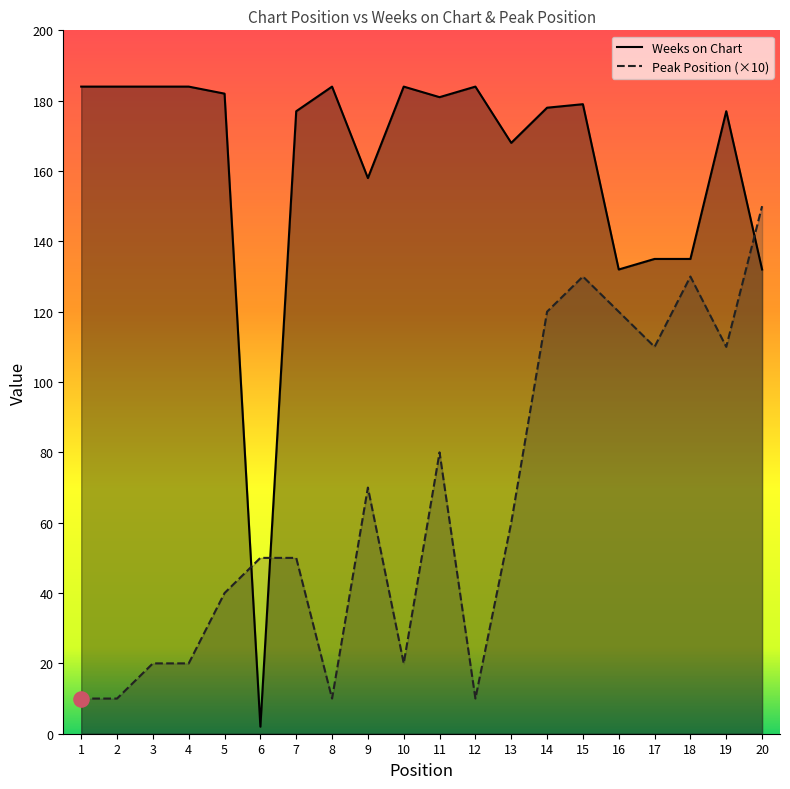

Which series has the largest total across all categories?

Weeks on Chart